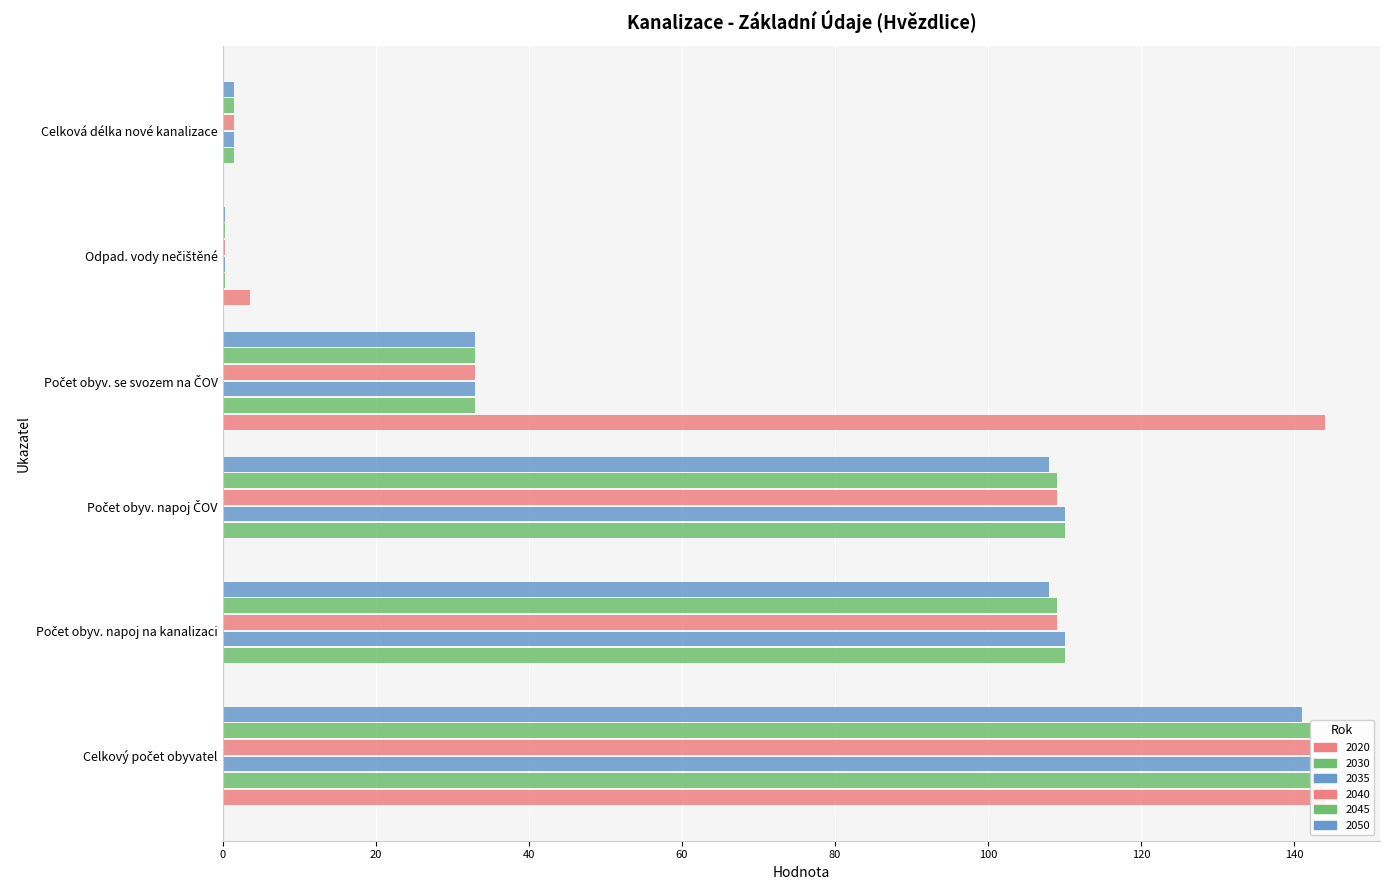

Reading left to right, list all the values displayed in this chart.

2020: Celkový počet obyvatel=144.0	Počet obyv. napoj na kanalizaci=0.0	Počet obyv. napoj ČOV=0.0	Počet obyv. se svozem na ČOV=144.0	Odpad. vody nečištěné=3.6	Celková délka nové kanalizace=0.0
2030: Celkový počet obyvatel=143.0	Počet obyv. napoj na kanalizaci=110.0	Počet obyv. napoj ČOV=110.0	Počet obyv. se svozem na ČOV=33.0	Odpad. vody nečištěné=0.3	Celková délka nové kanalizace=1.4
2035: Celkový počet obyvatel=143.0	Počet obyv. napoj na kanalizaci=110.0	Počet obyv. napoj ČOV=110.0	Počet obyv. se svozem na ČOV=33.0	Odpad. vody nečištěné=0.3	Celková délka nové kanalizace=1.4
2040: Celkový počet obyvatel=142.0	Počet obyv. napoj na kanalizaci=109.0	Počet obyv. napoj ČOV=109.0	Počet obyv. se svozem na ČOV=33.0	Odpad. vody nečištěné=0.3	Celková délka nové kanalizace=1.4
2045: Celkový počet obyvatel=142.0	Počet obyv. napoj na kanalizaci=109.0	Počet obyv. napoj ČOV=109.0	Počet obyv. se svozem na ČOV=33.0	Odpad. vody nečištěné=0.3	Celková délka nové kanalizace=1.4
2050: Celkový počet obyvatel=141.0	Počet obyv. napoj na kanalizaci=108.0	Počet obyv. napoj ČOV=108.0	Počet obyv. se svozem na ČOV=33.0	Odpad. vody nečištěné=0.3	Celková délka nové kanalizace=1.4